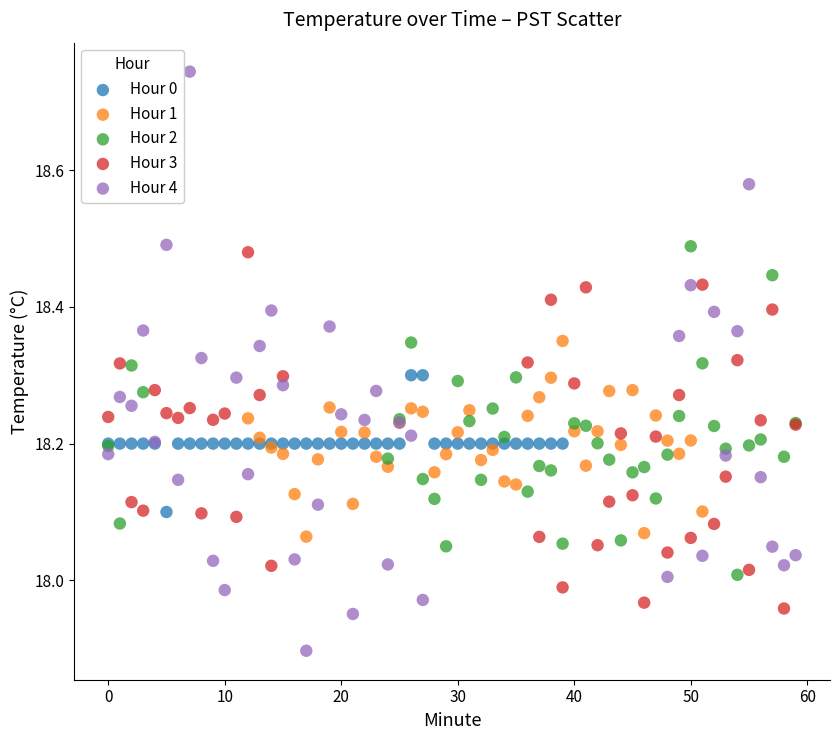

Which series has the widest spread of Y values?

Hour 4